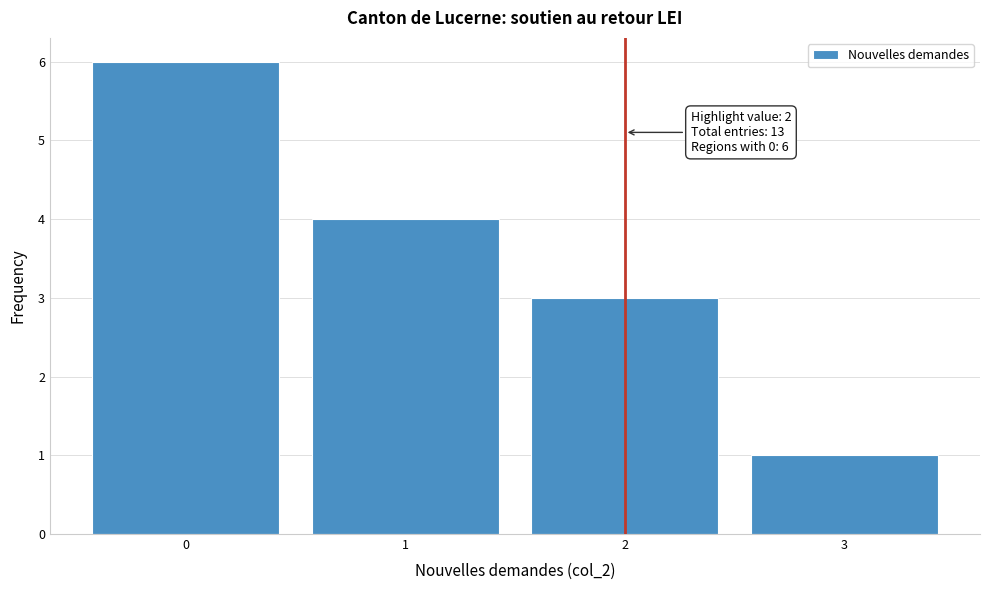

Which range on the x-axis has the tallest bar?

-0.5 to 0.5